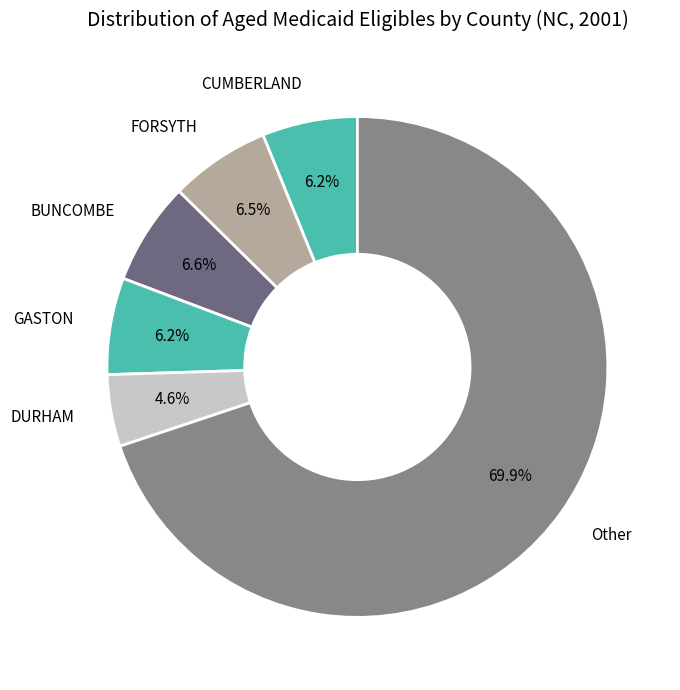

Is there a majority slice in this chart?

Yes